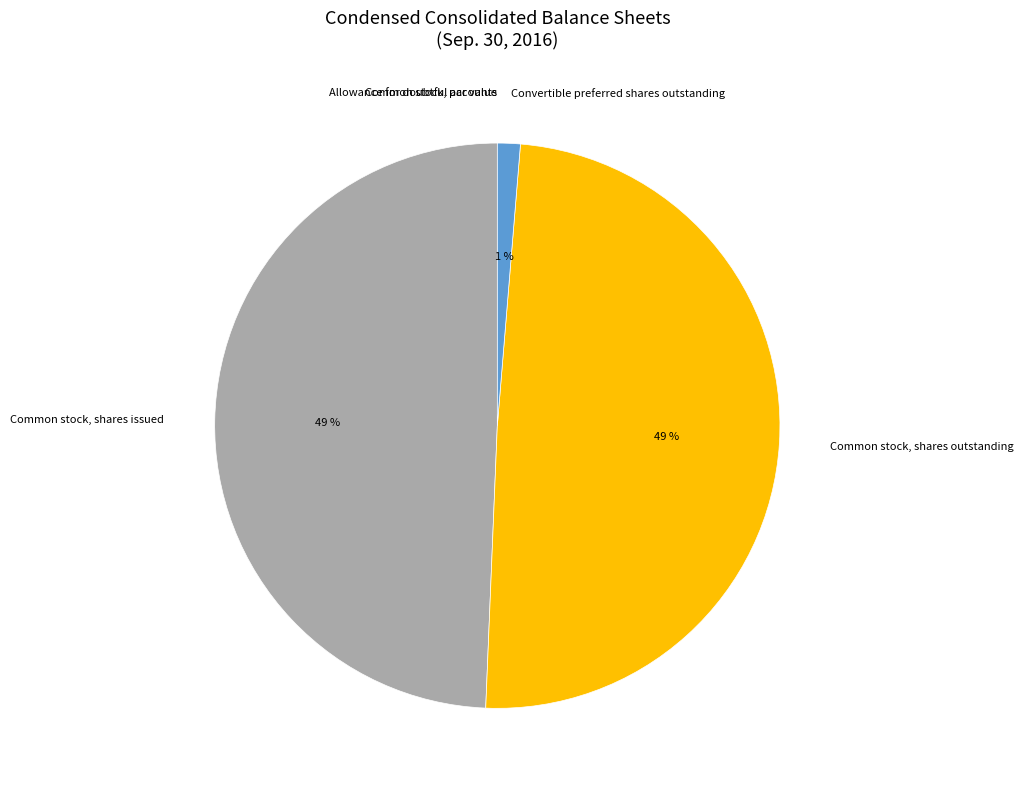

Combined, do Common stock, shares issued and Common stock, shares outstanding account for over 50%?

Yes